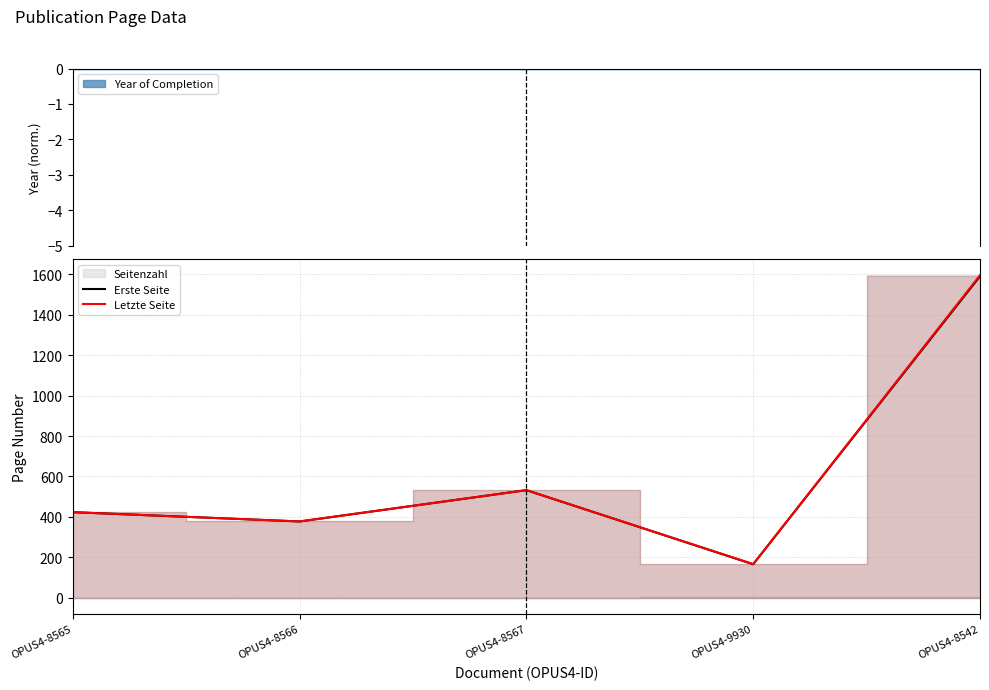

What is the average value of the Erste Seite series?

618